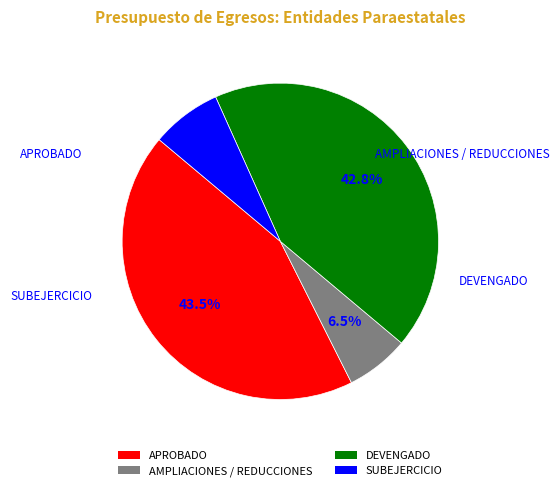

Is it true that SUBEJERCICIO is 7% of the pie?

True